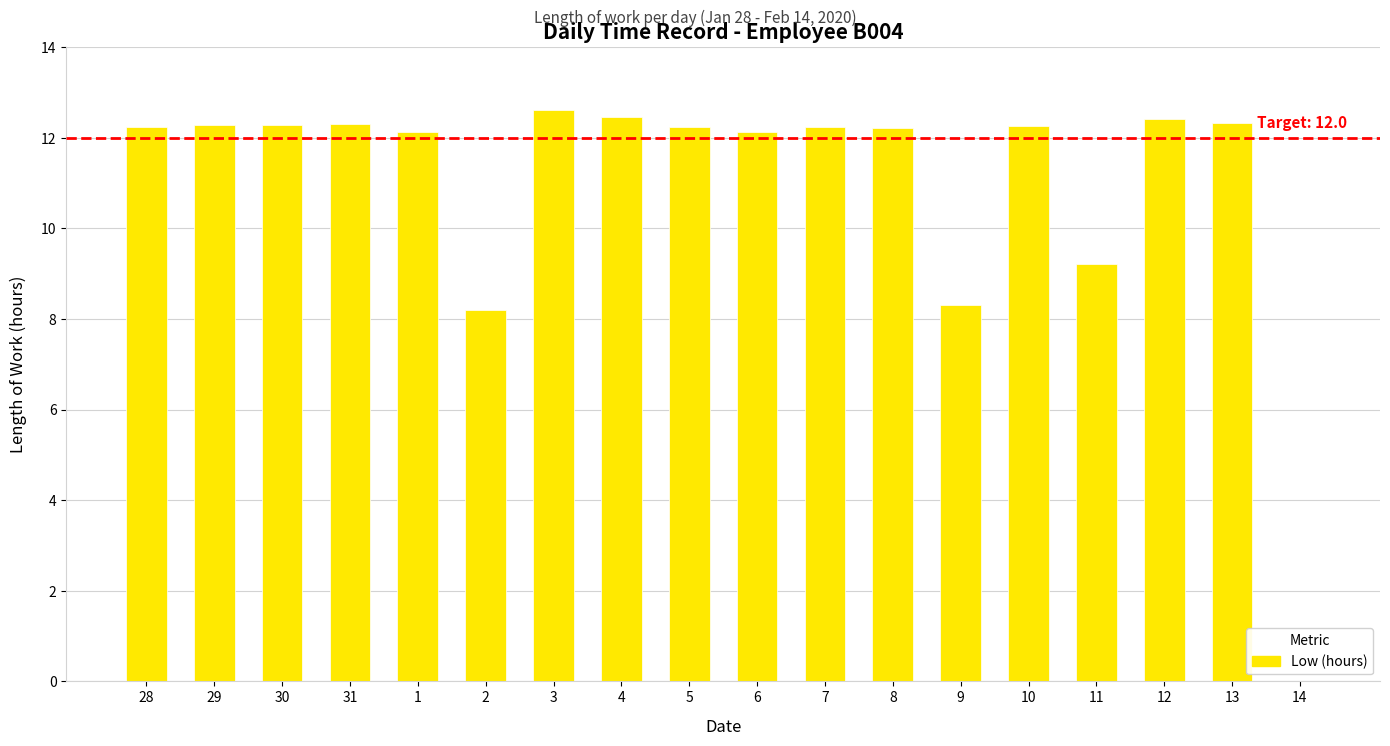

The value at 28 is 8.5. True or false?

False